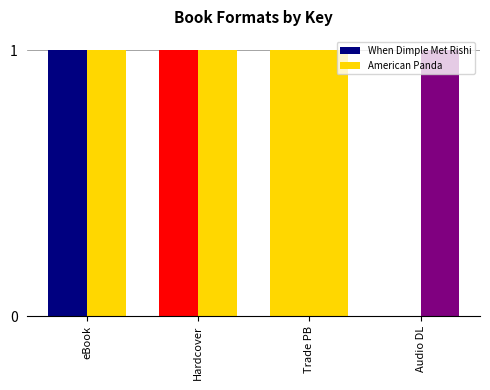

How many categories are shown in the chart?

4